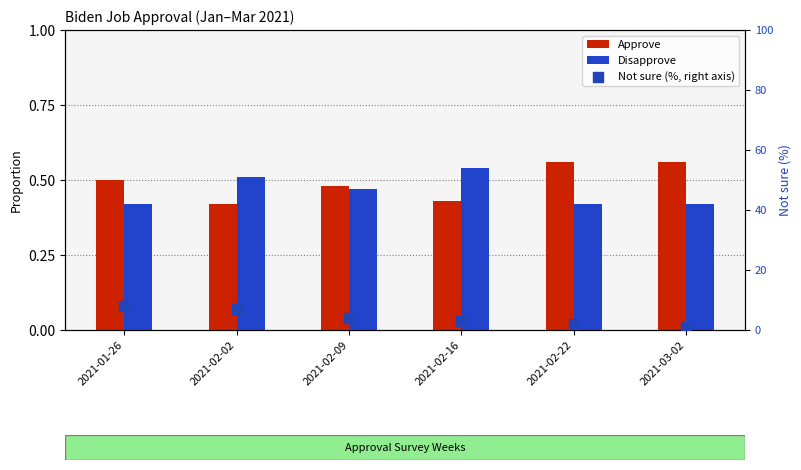

Which series contains the highest Y value?

Not sure (%, right axis)